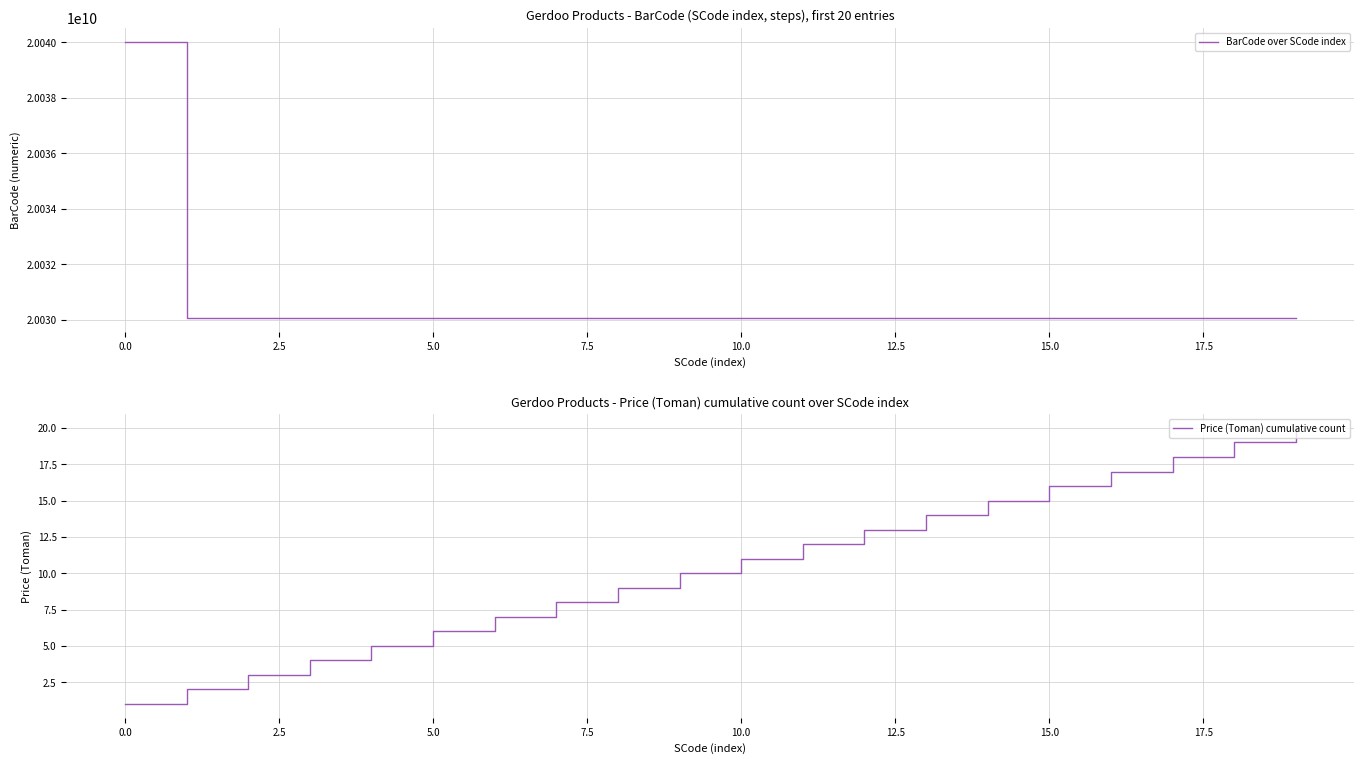

True or false: BarCode over SCode index and Price (Toman) cumulative count intersect in this chart.

False